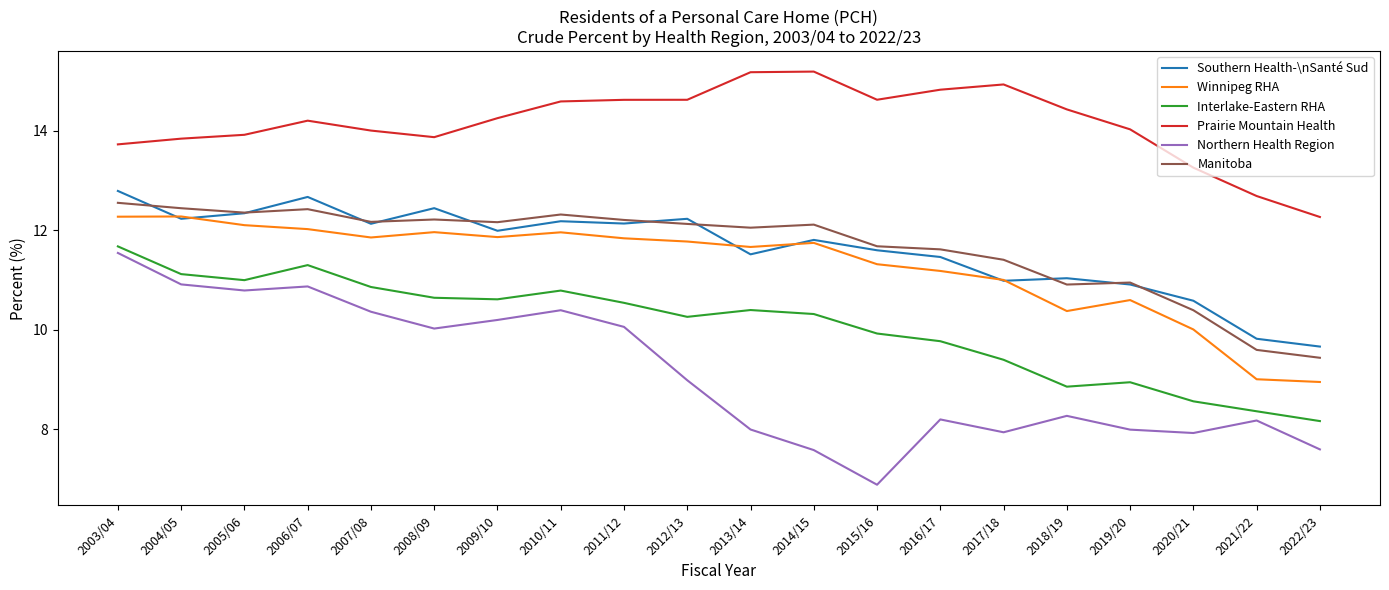

How many lines are shown in the chart?

6